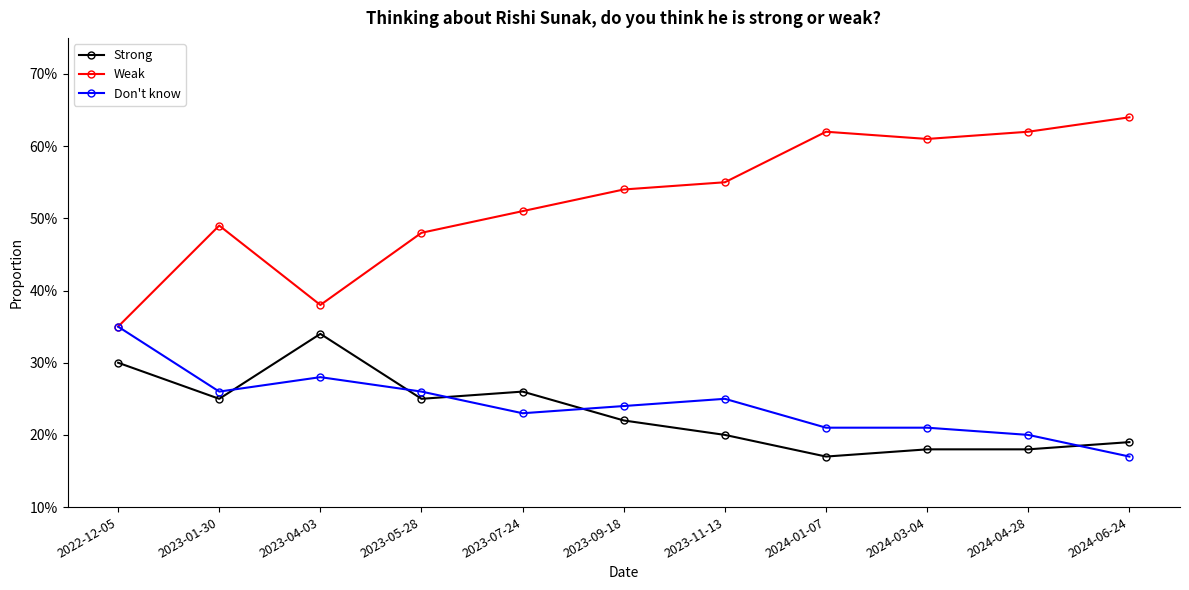

True or false: Weak and Don't know intersect in this chart.

False